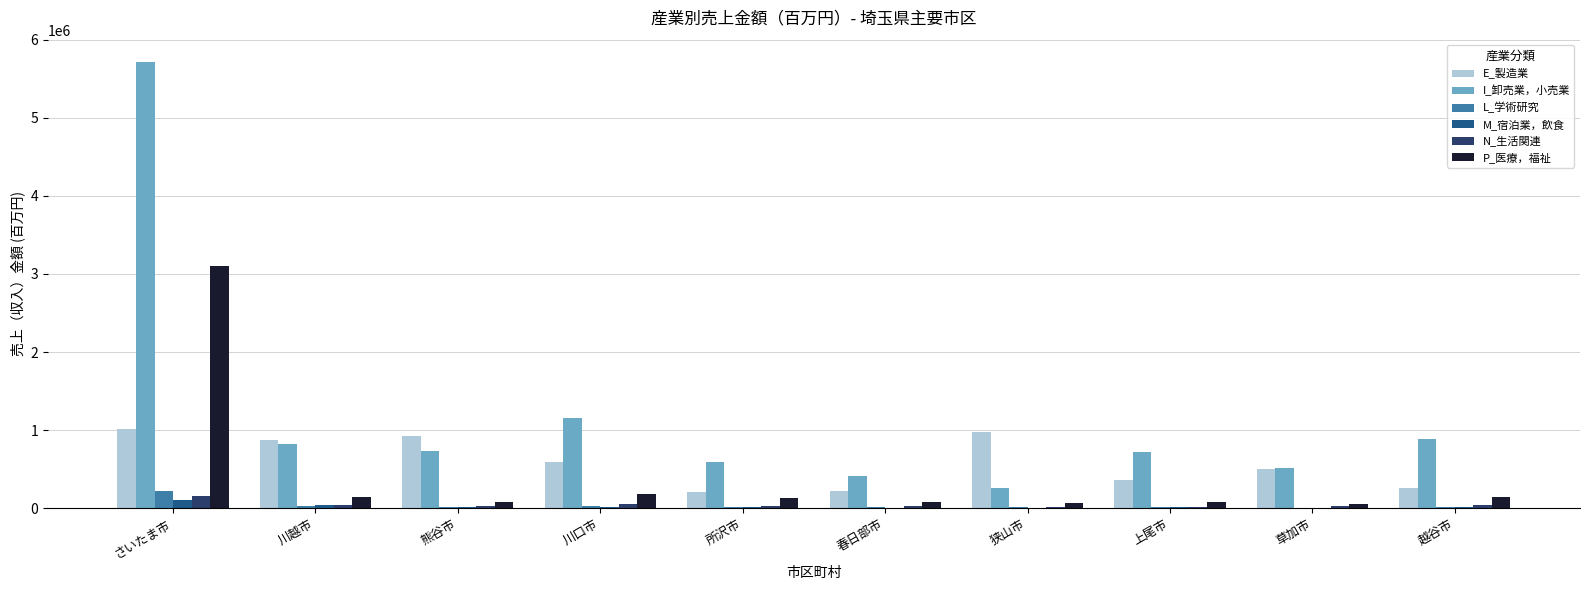

What is the maximum value shown in the chart?

5714800